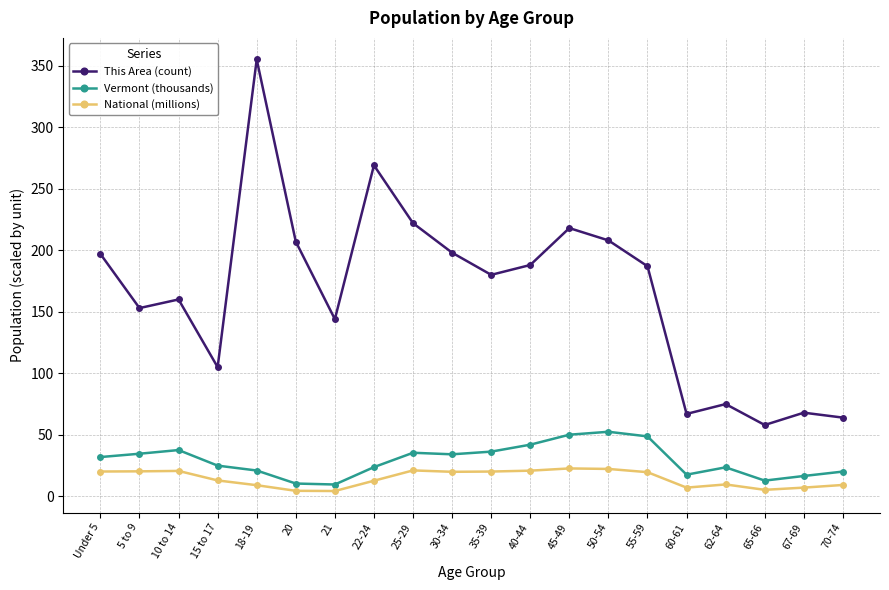

Which series has the largest range (max minus min)?

This Area (count)